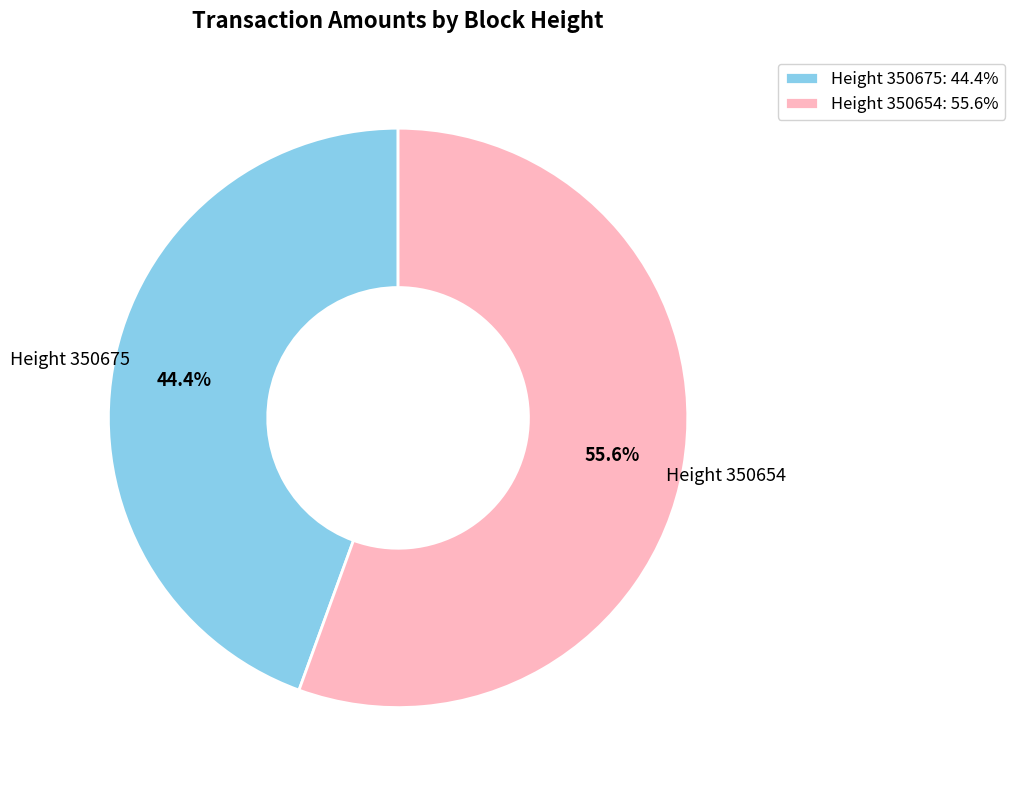

What is the total percentage of Height 350675: 44.4% and Height 350654: 55.6%?

100.0%